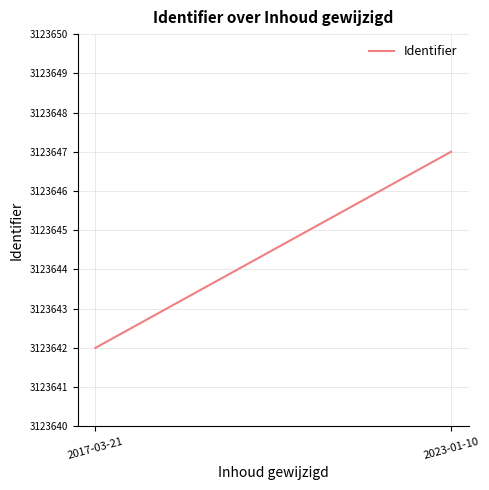

Which label corresponds to the smallest value in the chart?

2017-03-21